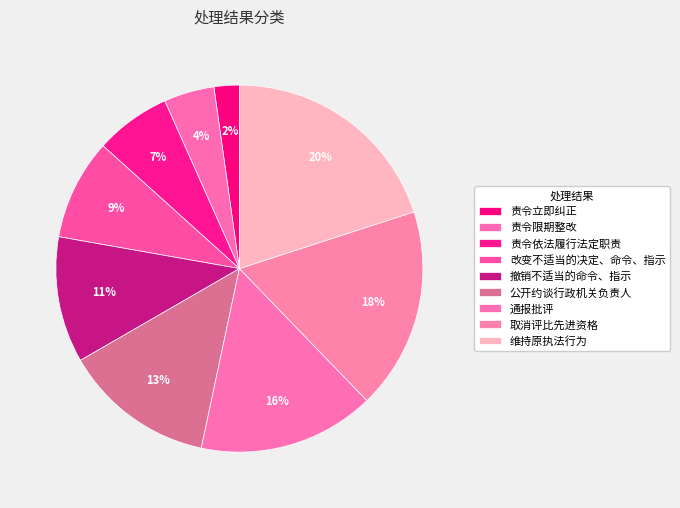

Rank the categories by value from lowest to highest.

责令立即纠正, 责令限期整改, 责令依法履行法定职责, 改变不适当的决定、命令、指示, 撤销不适当的命令、指示, 公开约谈行政机关负责人, 通报批评, 取消评比先进资格, 维持原执法行为